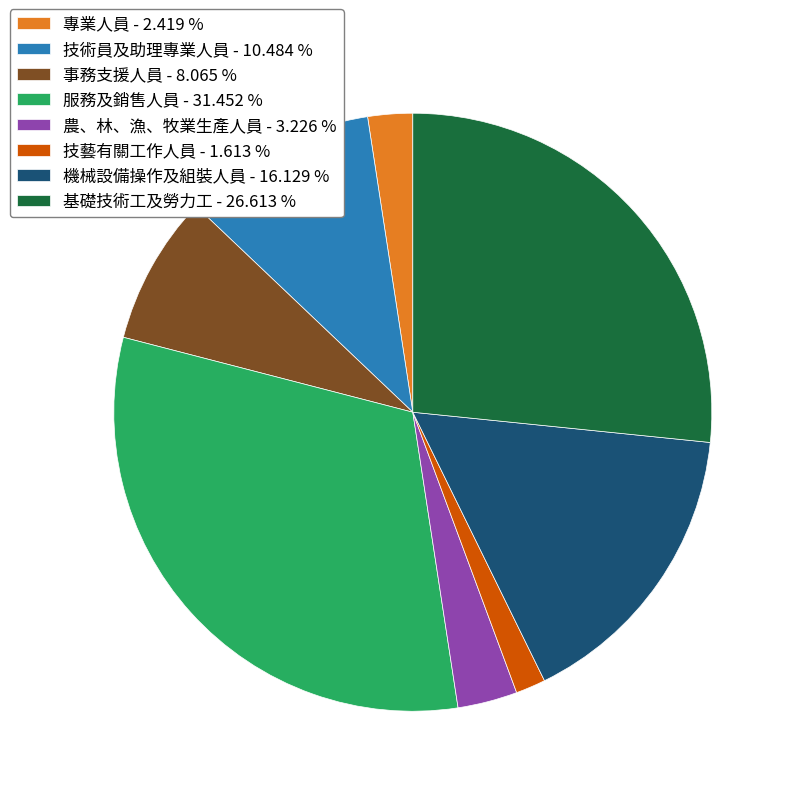

Is there any slice that represents more than half of the pie?

No